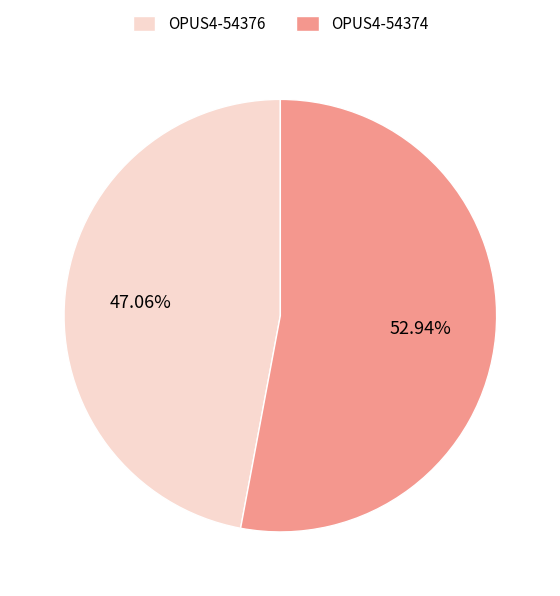

True or false: OPUS4-54374 accounts for 53% of the total.

True